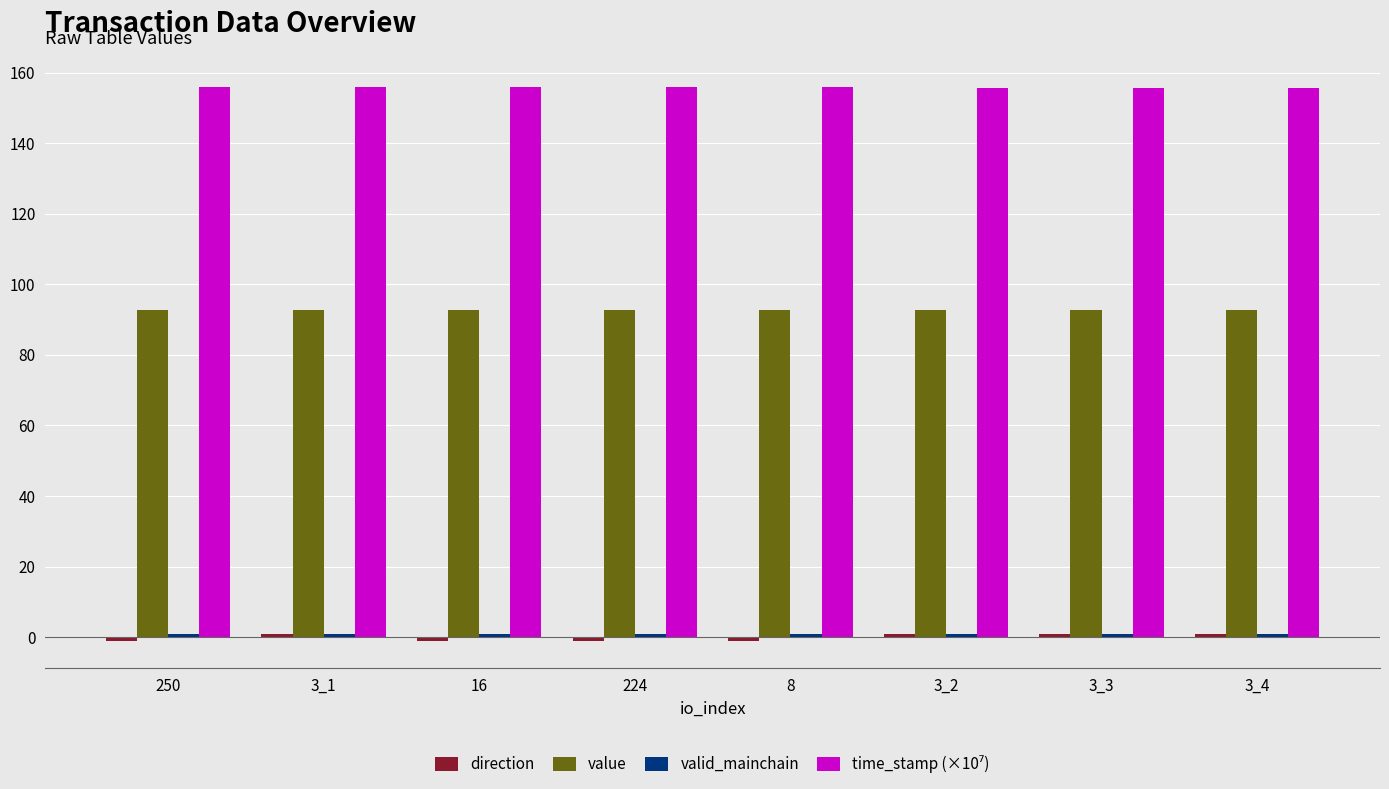

What is the average value of the value series?

92.8